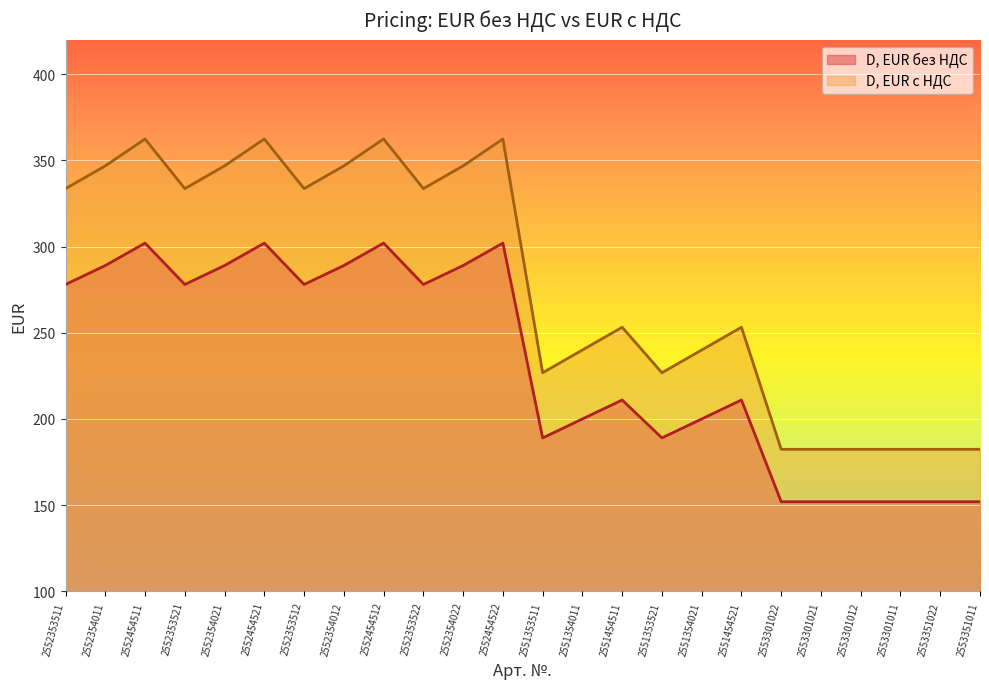

What are all the series names shown in the legend?

D, EUR без НДС, D, EUR c НДС